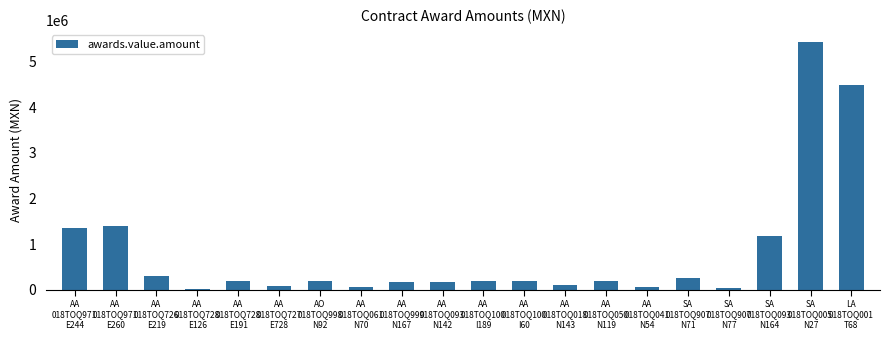

How many data points are less than 198900?

10